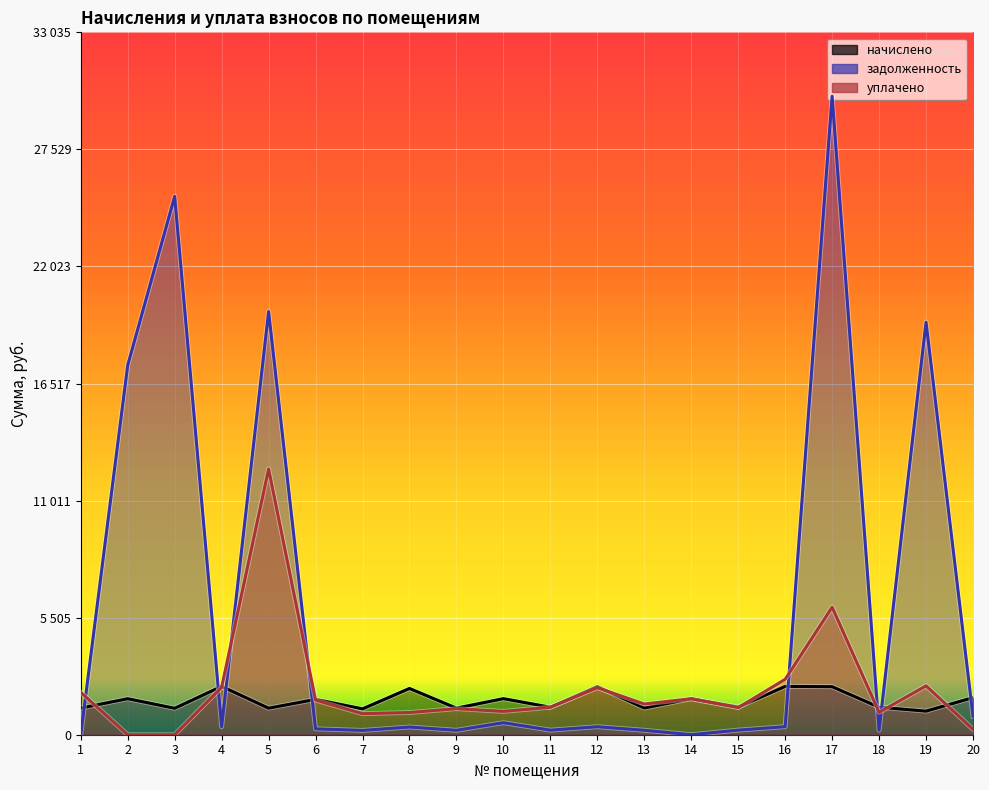

How many interior local peaks does the задолженность series have?

7